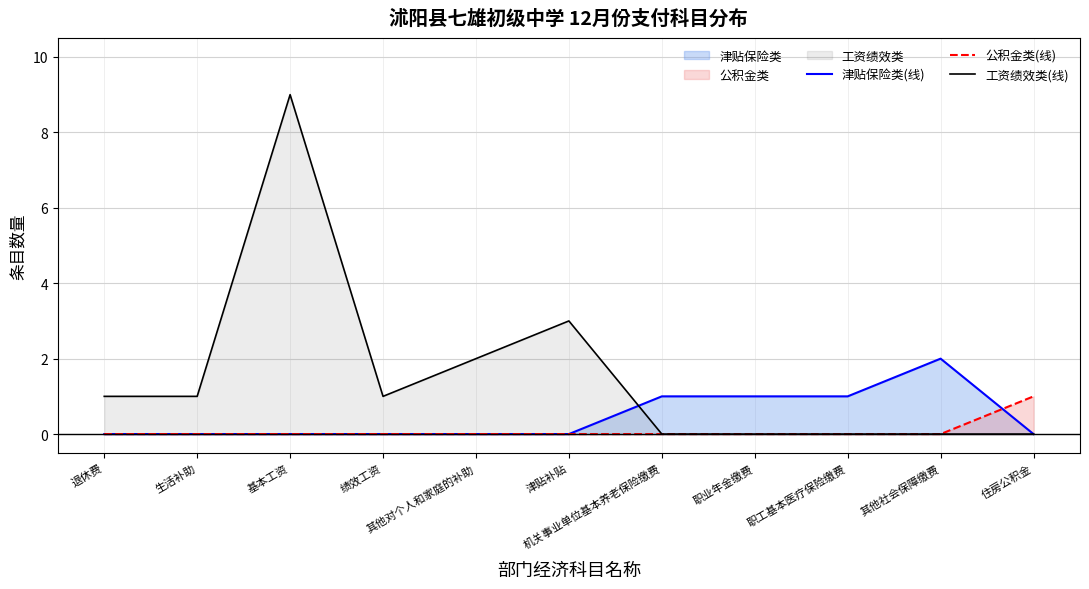

Reading left to right, transcribe all the data shown in this chart.

津贴保险类(线): 退休费=0	生活补助=0	基本工资=0	绩效工资=0	其他对个人和家庭的补助=0	津贴补贴=0	机关事业单位基本养老保险缴费=1	职业年金缴费=1	职工基本医疗保险缴费=1	其他社会保障缴费=2	住房公积金=0
公积金类(线): 退休费=0	生活补助=0	基本工资=0	绩效工资=0	其他对个人和家庭的补助=0	津贴补贴=0	机关事业单位基本养老保险缴费=0	职业年金缴费=0	职工基本医疗保险缴费=0	其他社会保障缴费=0	住房公积金=1
工资绩效类(线): 退休费=1	生活补助=1	基本工资=9	绩效工资=1	其他对个人和家庭的补助=2	津贴补贴=3	机关事业单位基本养老保险缴费=0	职业年金缴费=0	职工基本医疗保险缴费=0	其他社会保障缴费=0	住房公积金=0